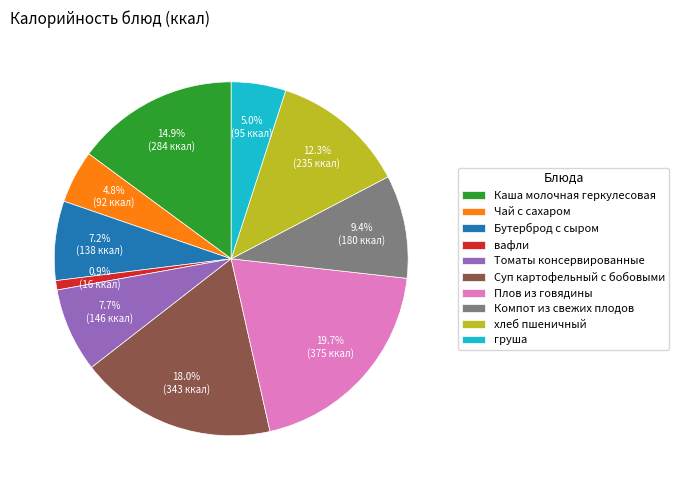

What is the ratio of the value at Томаты консервированные to the value at вафли?

9.0